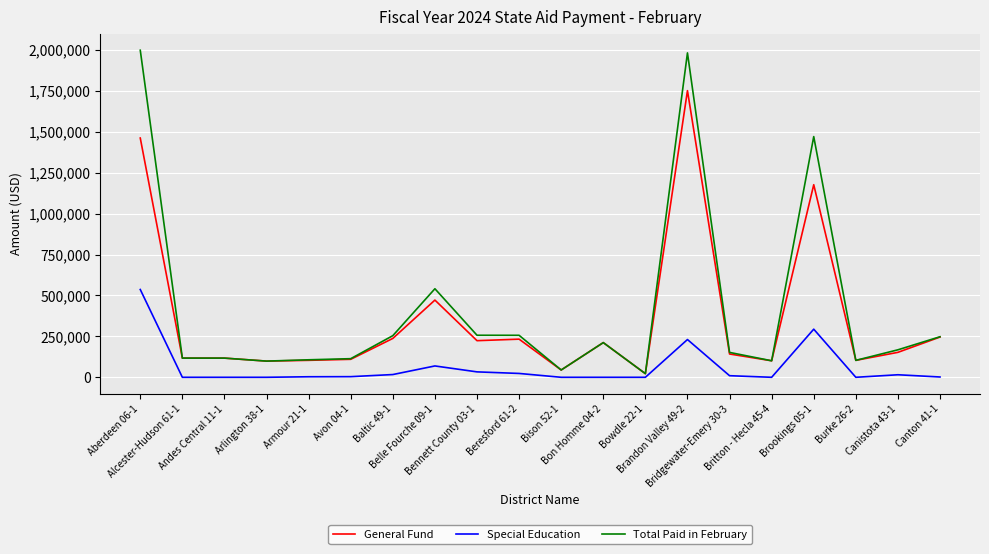

How many lines are shown in the chart?

3